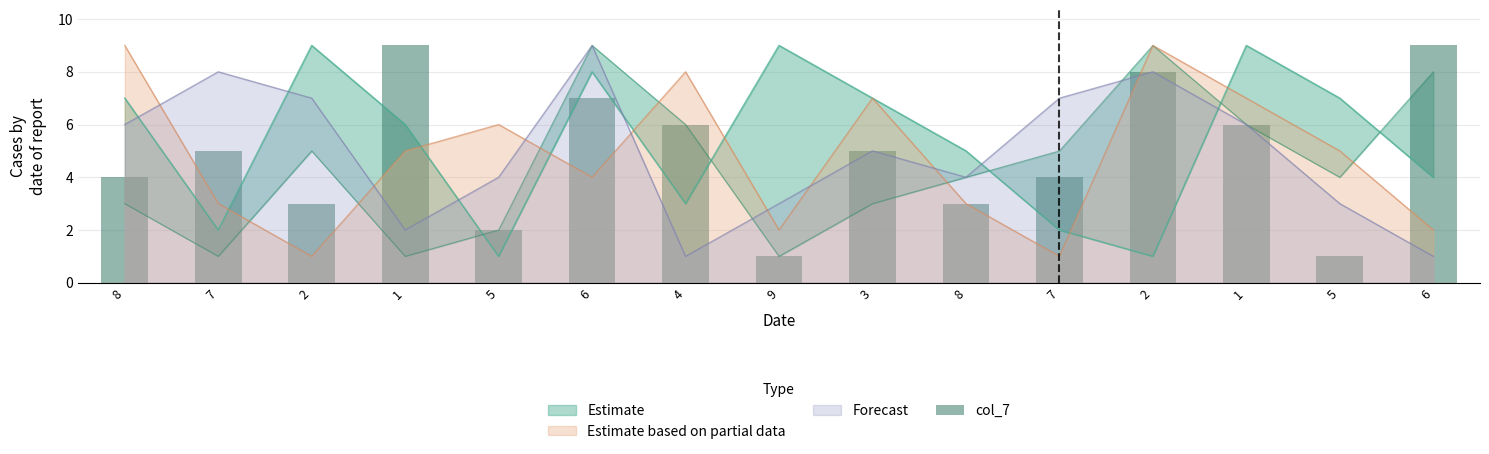

Where does the data first go above 5?

1